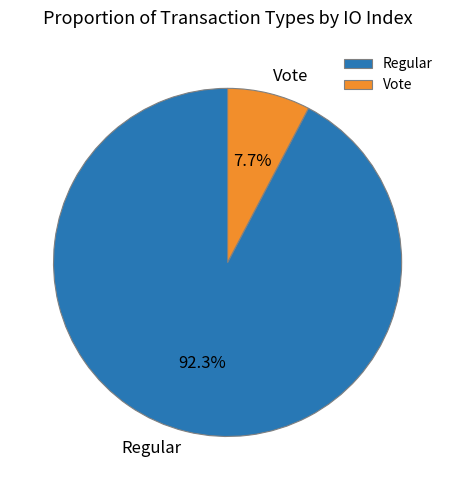

To the nearest percent, what portion does Regular represent?

92%